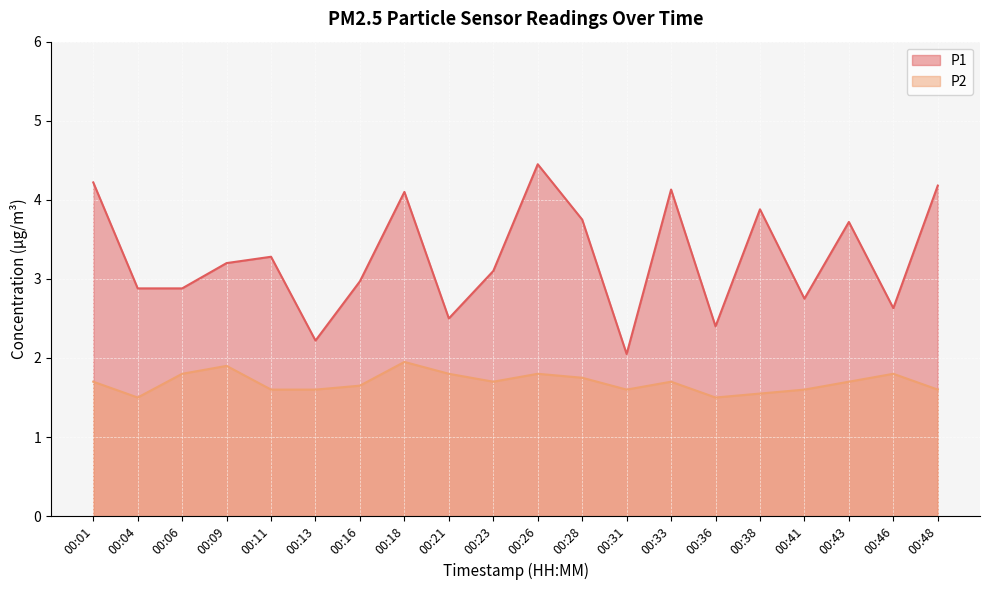

List the series in order of their overall mean, lowest first.

P2, P1